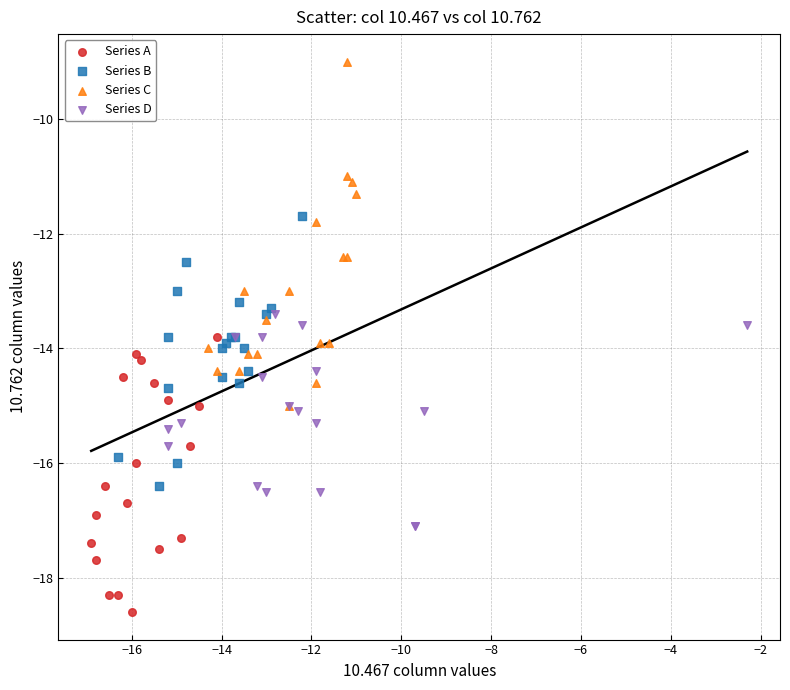

Which series contains the highest Y value?

Series C